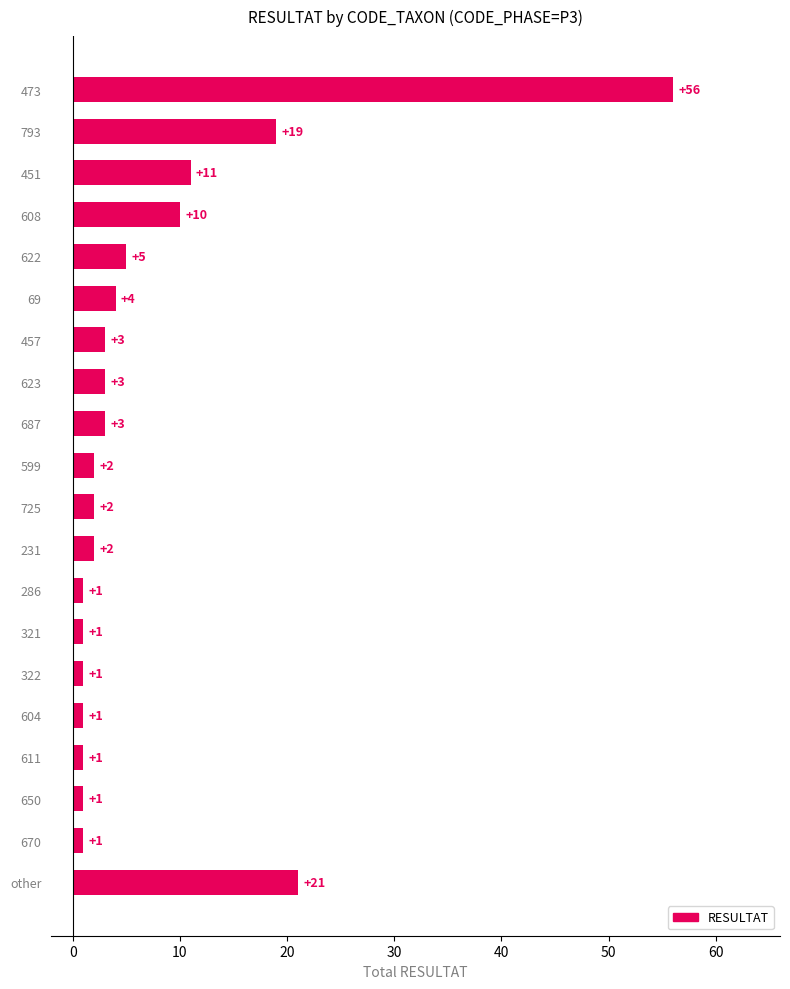

The chart shows a value of 4 at 69. True or false?

True